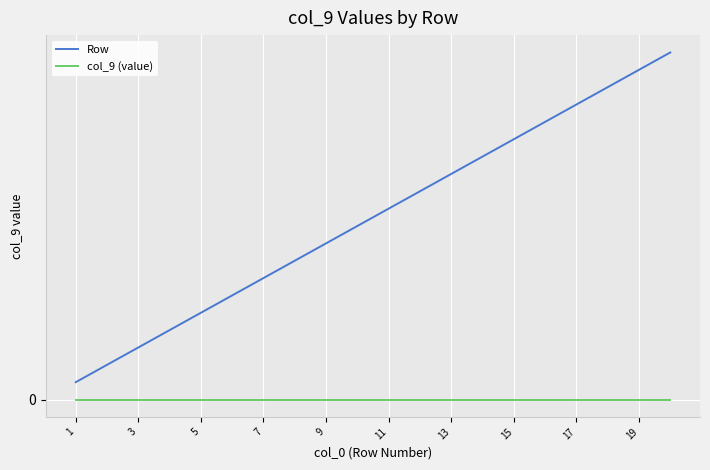

Does the chart have visible grid lines?

Yes